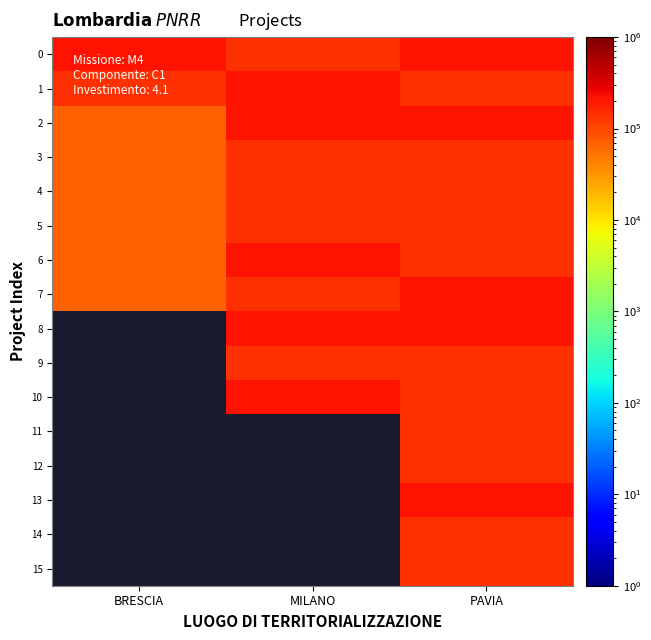

At which category does the chart reach its minimum across all series?

BRESCIA